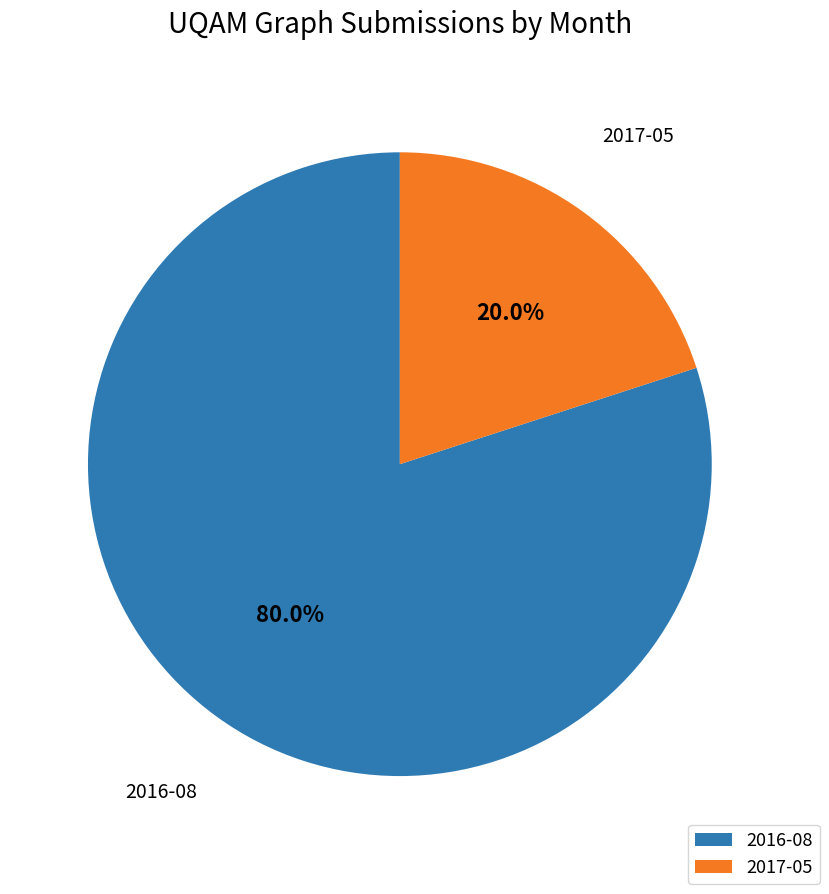

Is it true that 2016-08 is 92% of the pie?

False